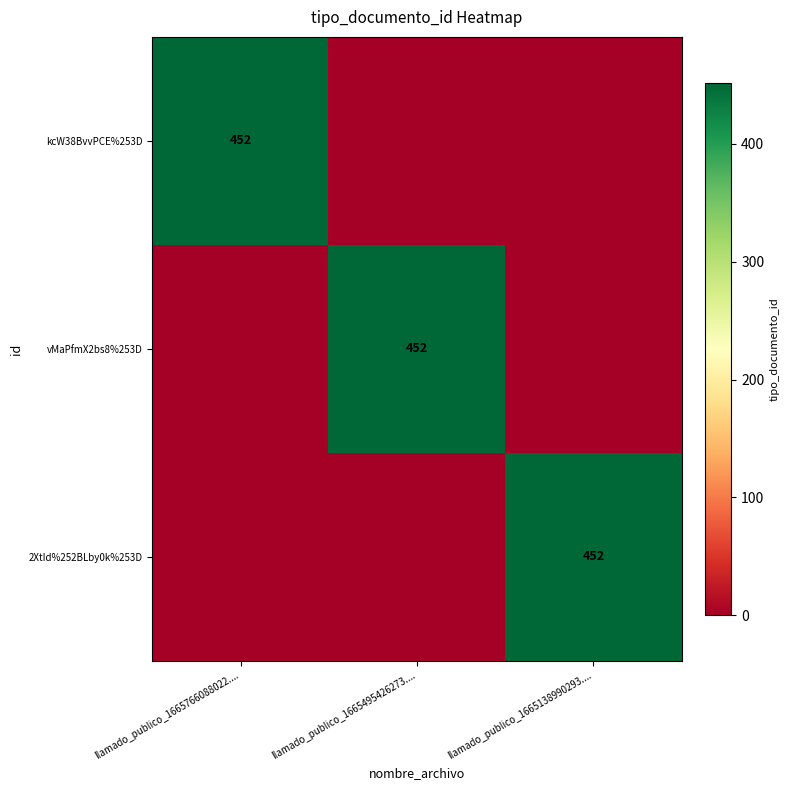

Is it true that 2XtId%252BLby0k%253D equals 452 at llamado_publico_1665138990293....?

True